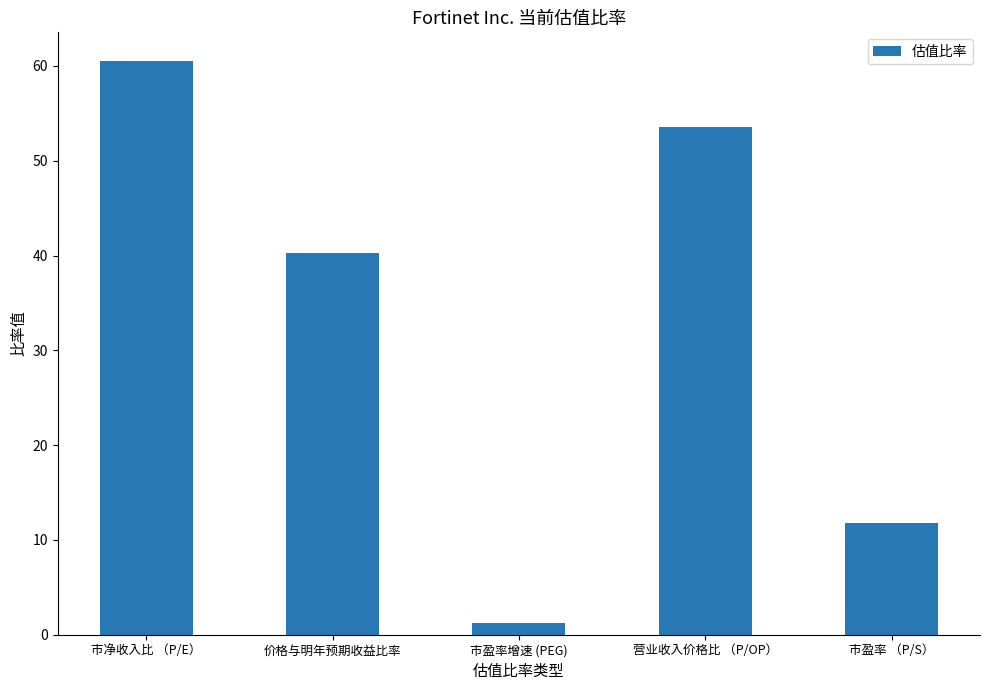

At which category does the chart reach its peak across all series?

市净收入比 （P/E）